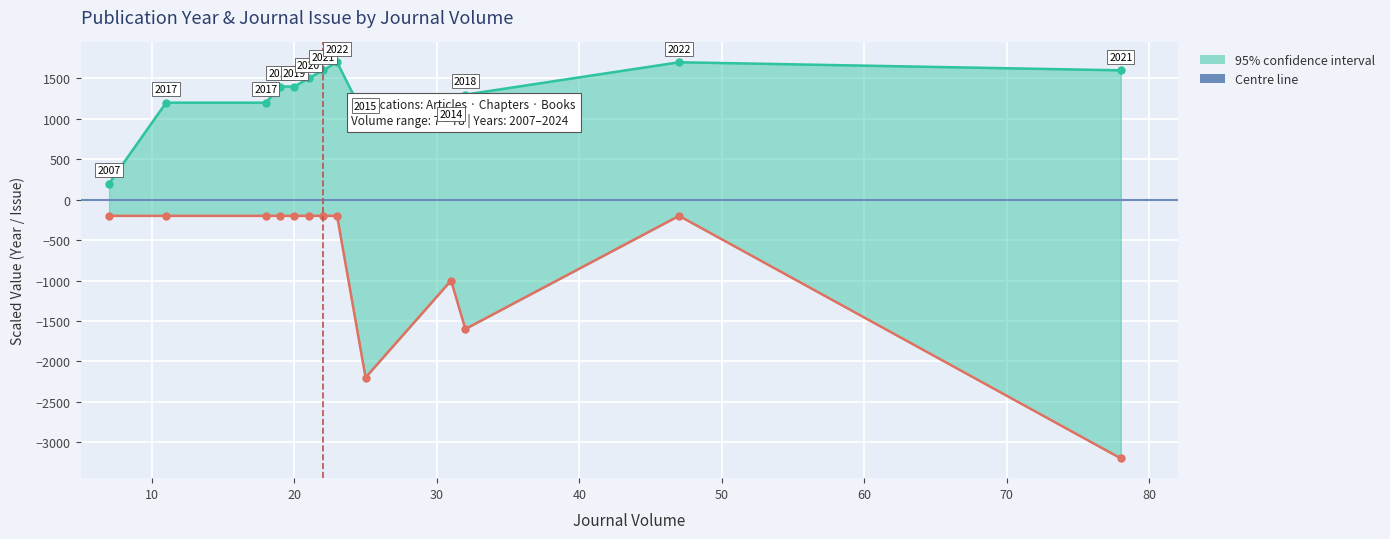

List the series in order of their overall mean, highest first.

Publication Year, Journal Issue